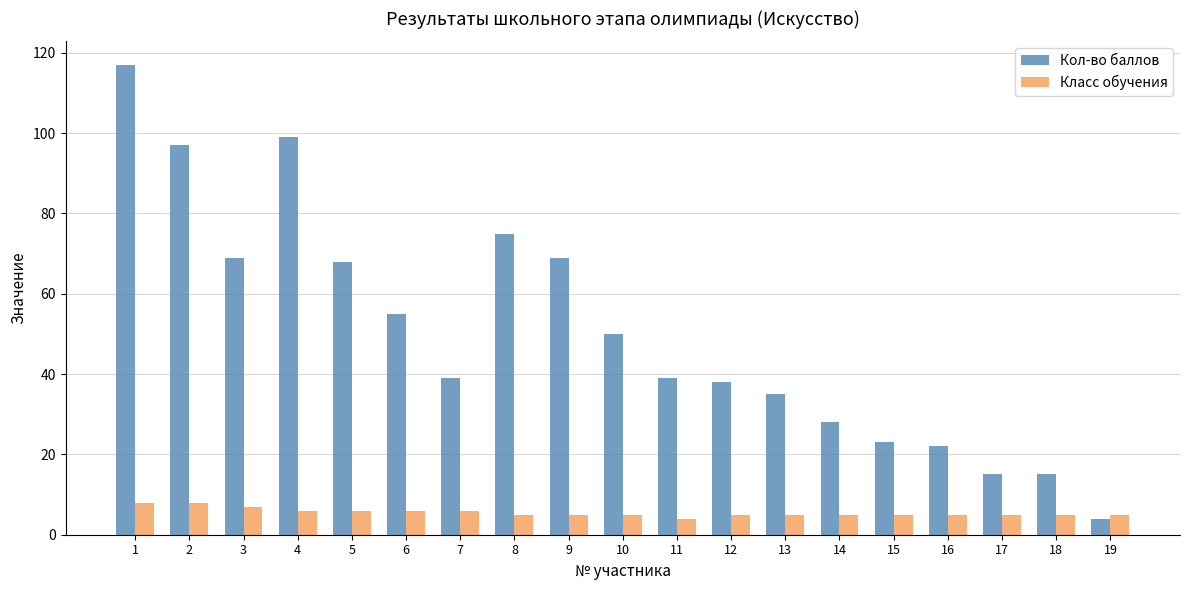

Count the number of data series in this chart.

2